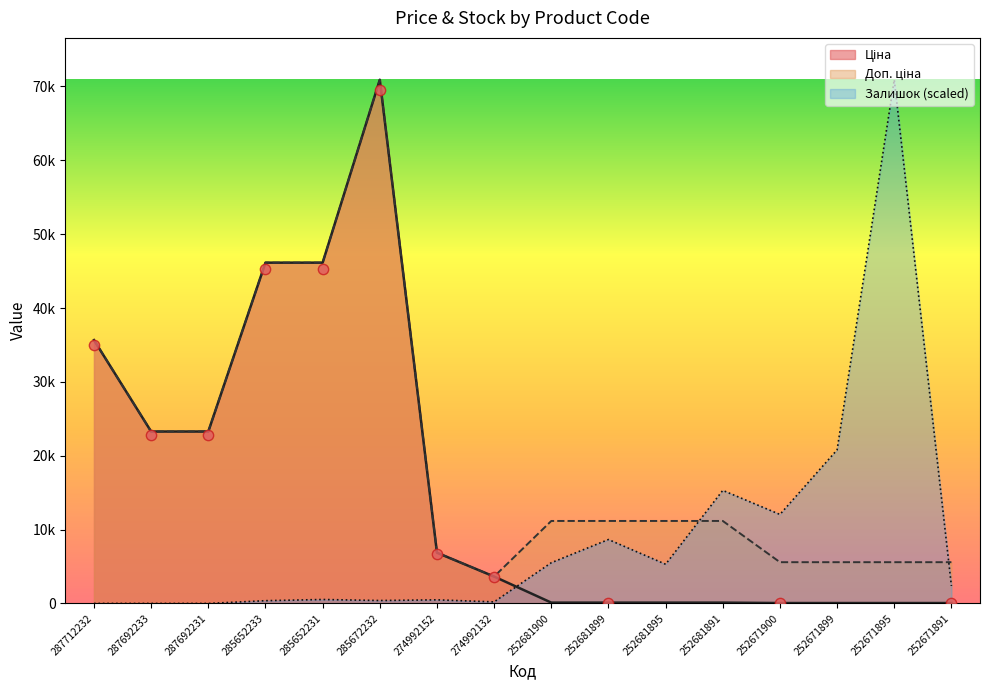

Is the value of Доп. ціна at 252681891 greater than the value of Залишок at 274992132?

Yes